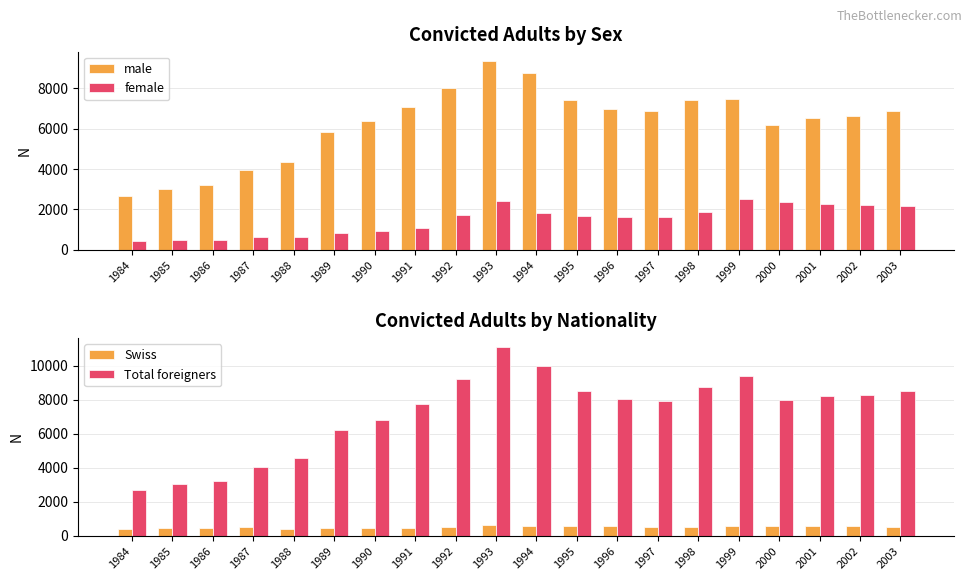

Which has a higher value, 1998 or 2003?

1998